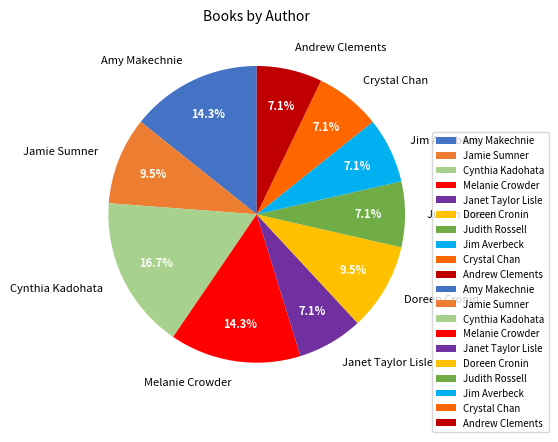

Is there a majority slice in this chart?

No